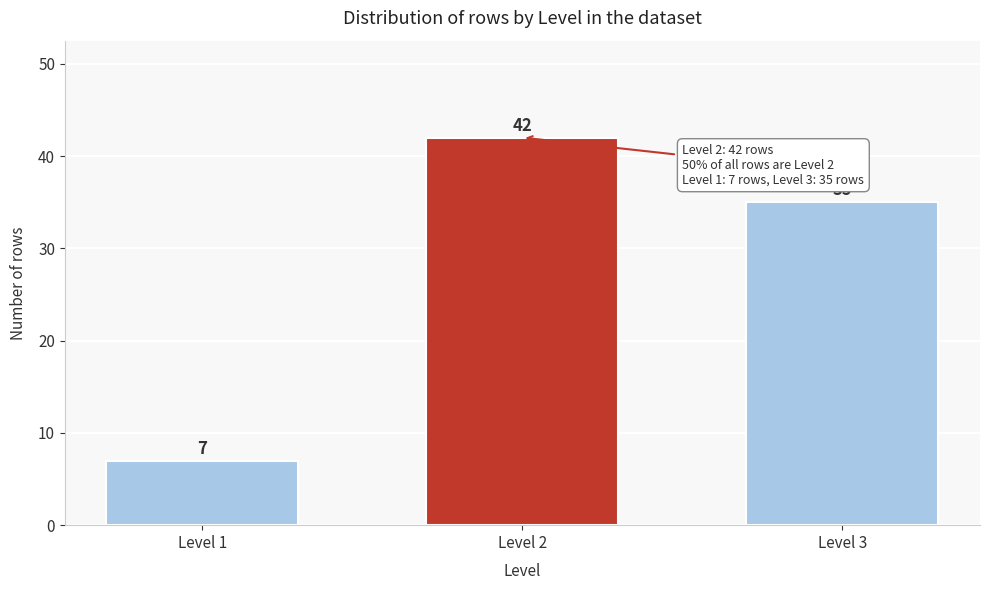

Reading left to right, extract all data points from this chart.

Level 1=7	Level 2=42	Level 3=35